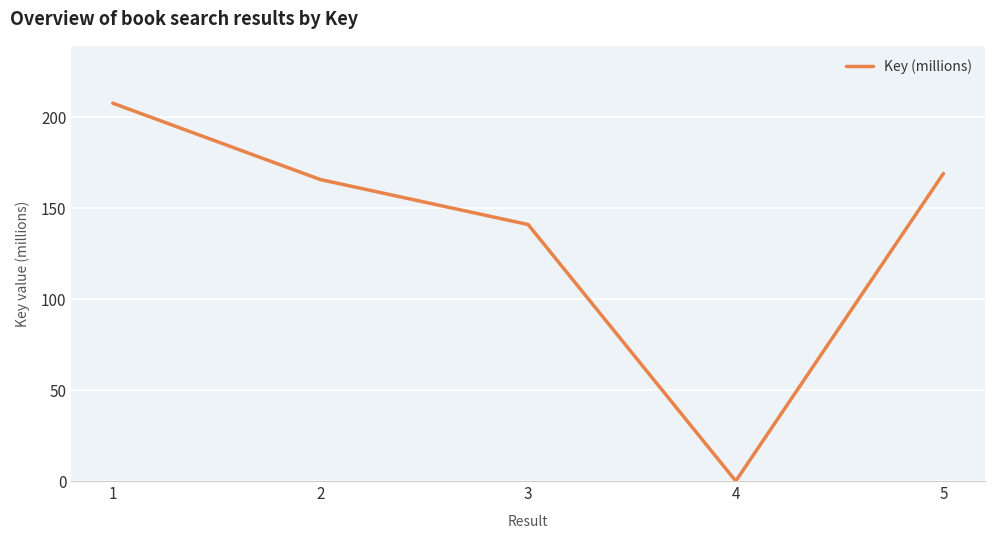

True or false: the data has more than 1 interior local peaks.

False